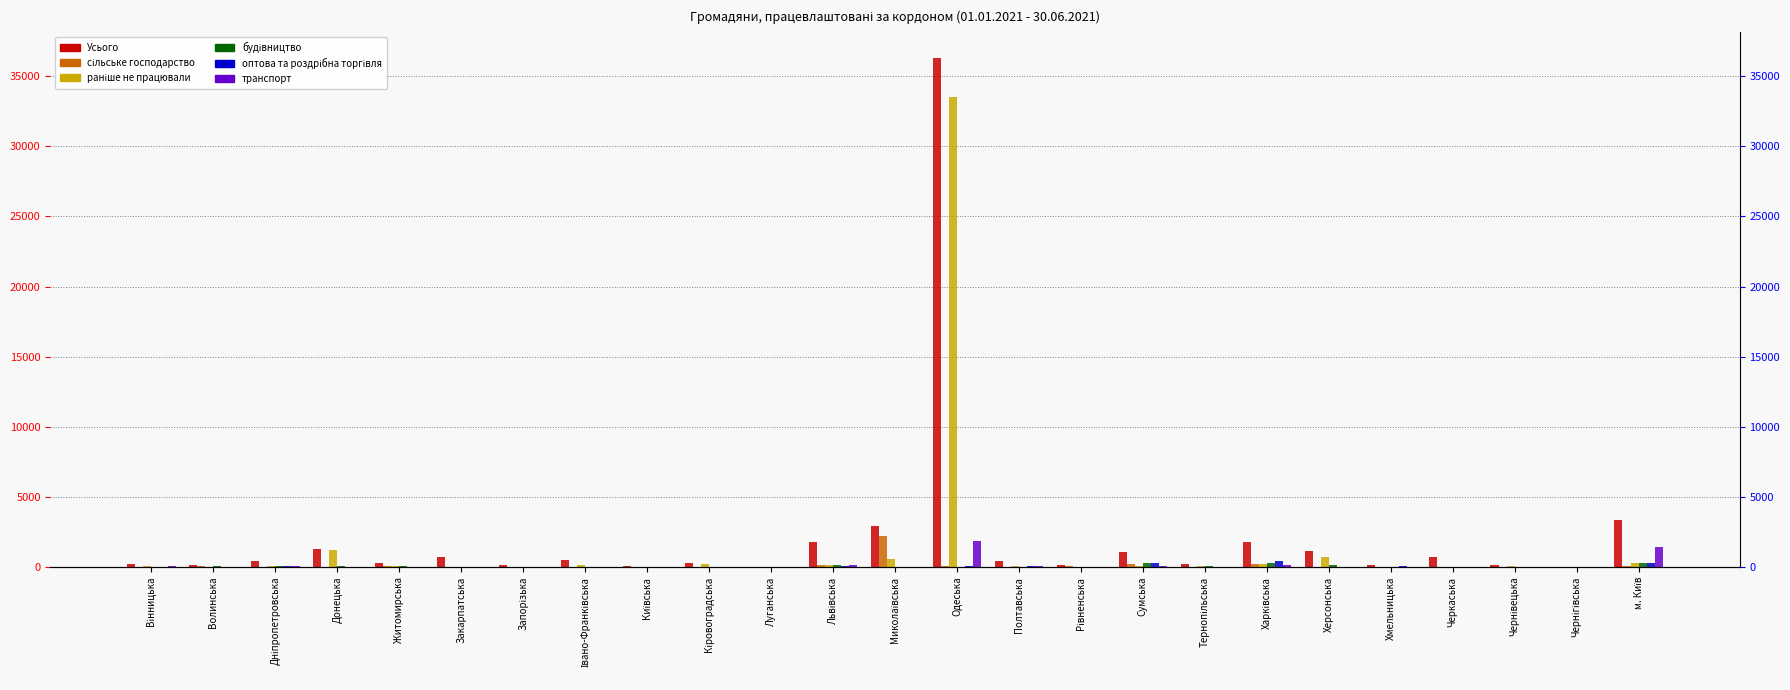

Where is оптова та роздрібна торгівля nearest to the value 222?

Сумська